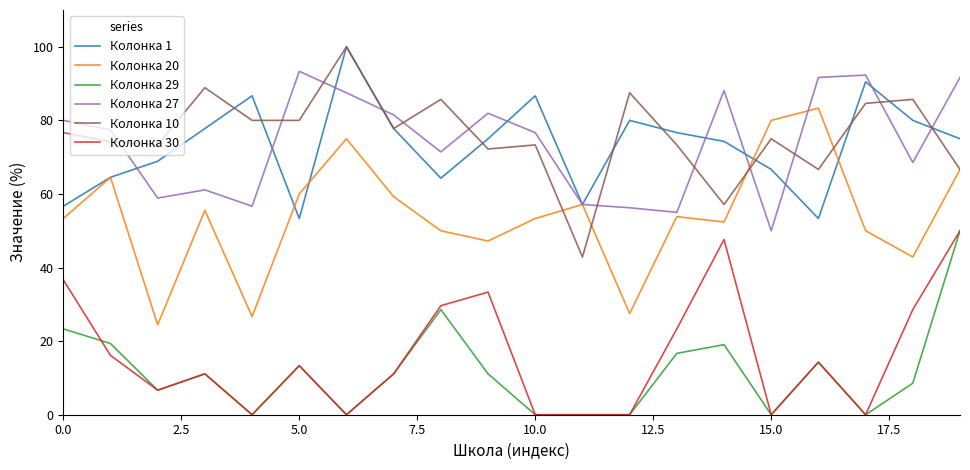

True or false: Колонка 1 has more than 0 points higher than both neighbors.

True